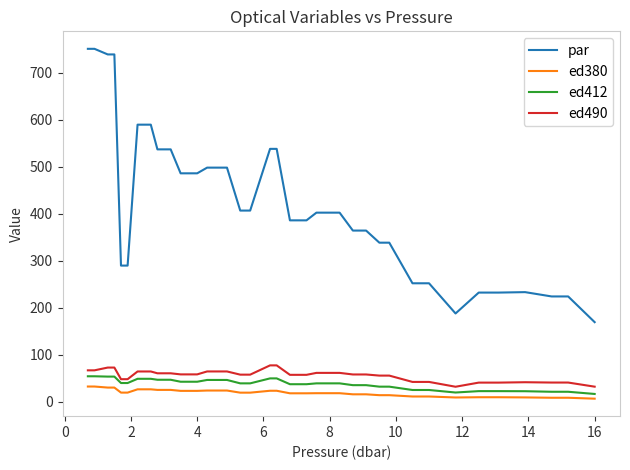

Which series has the widest spread of values?

par